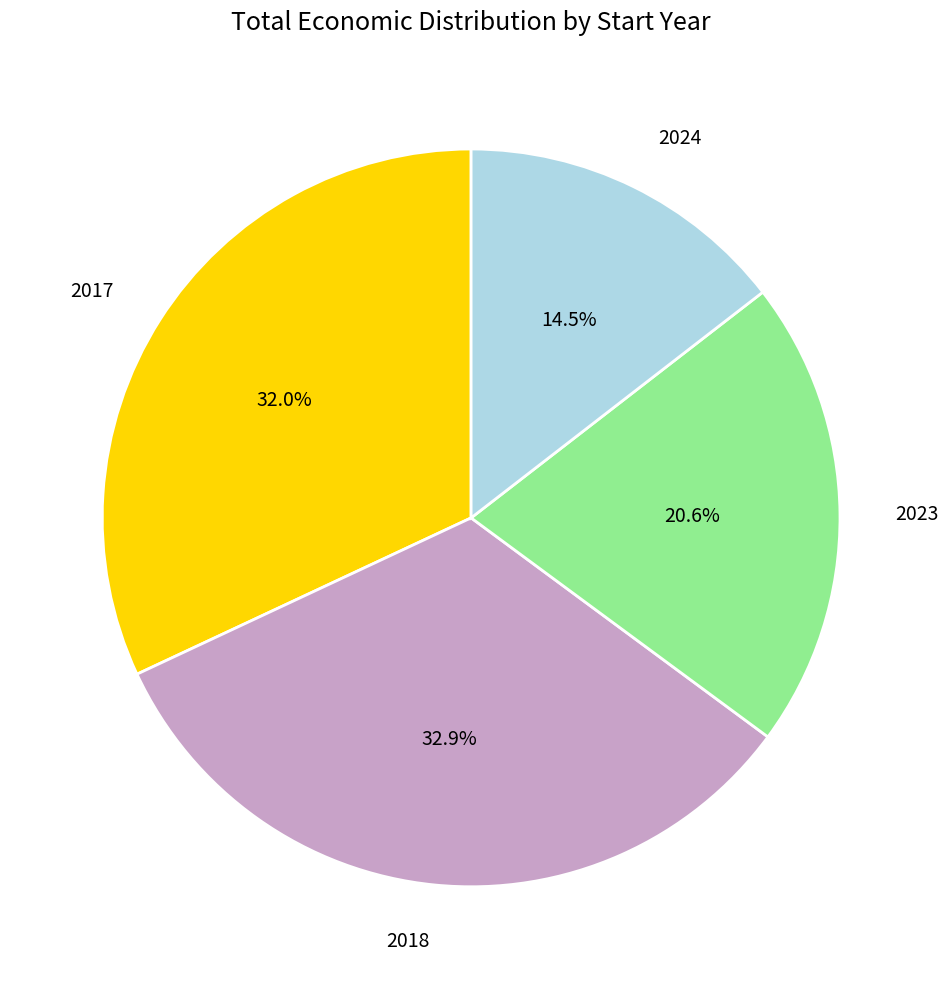

To the nearest percent, what is the difference between the largest and smallest slice percentages?

18%